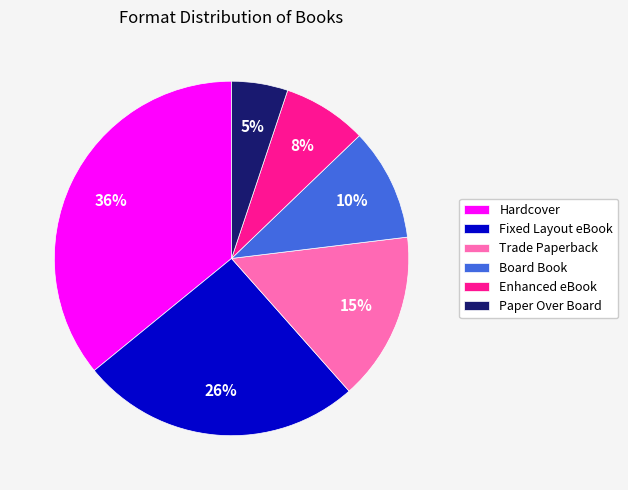

Count the number of slices in the pie.

6